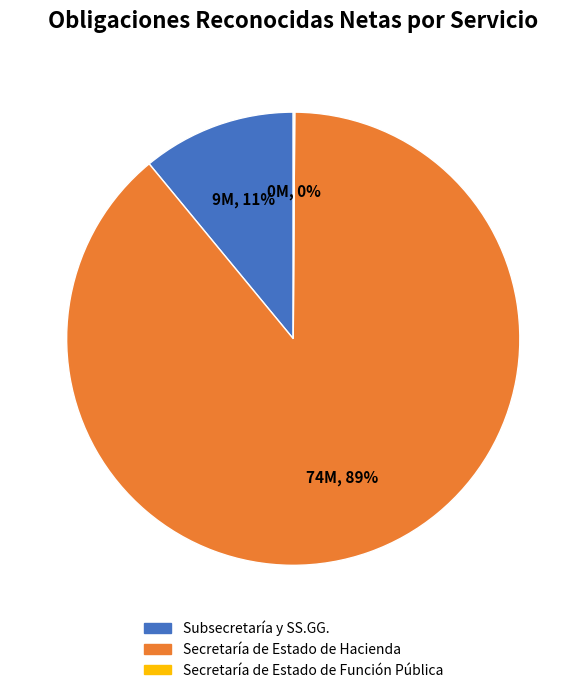

To the nearest percent, what percentage of the pie is Secretaría de Estado de Hacienda?

89%